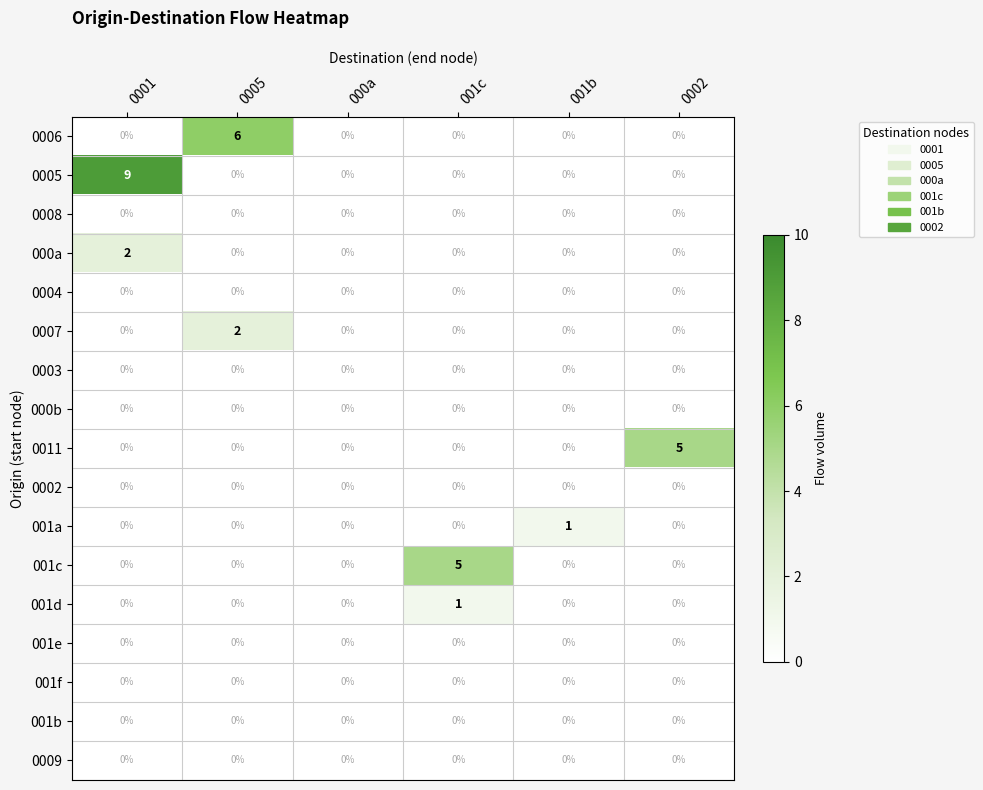

Between 0001 and 0005, which series saw the biggest shift?

0005